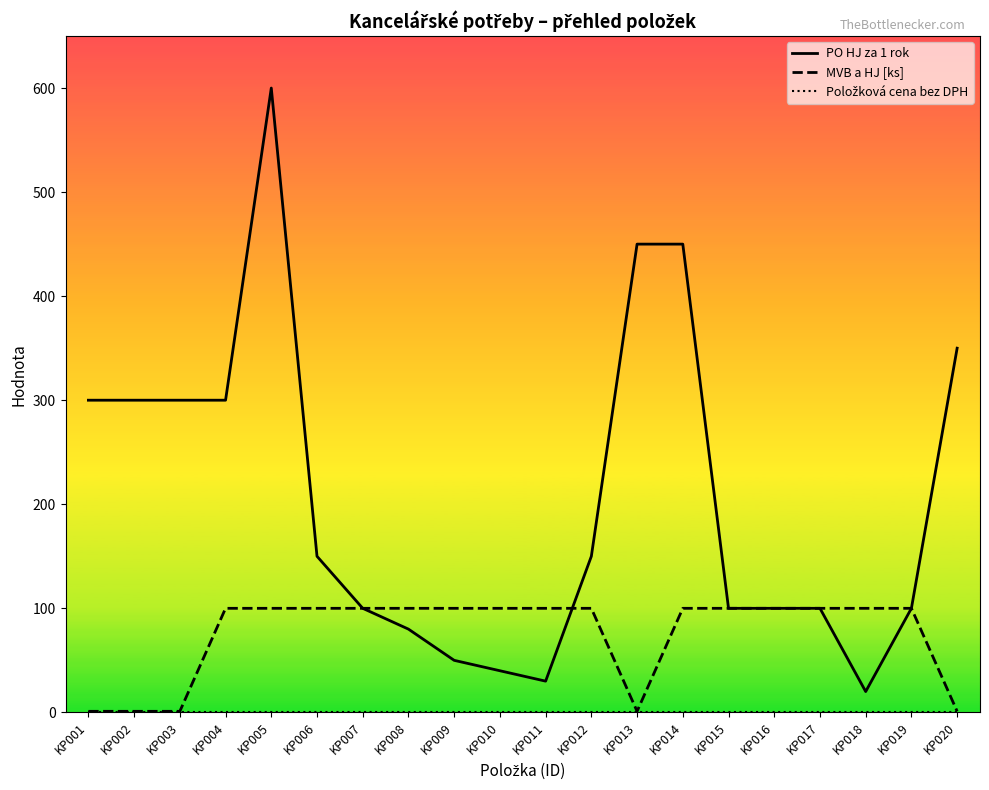

What is the maximum value shown in the chart?

600